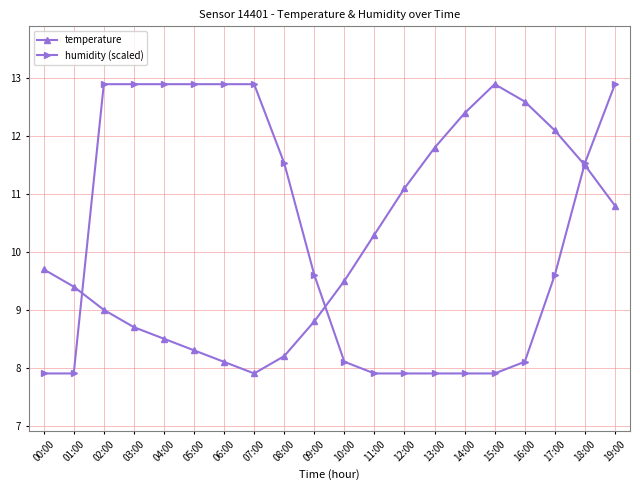

What is the spread (max minus min) of values at 08:00?

3.3